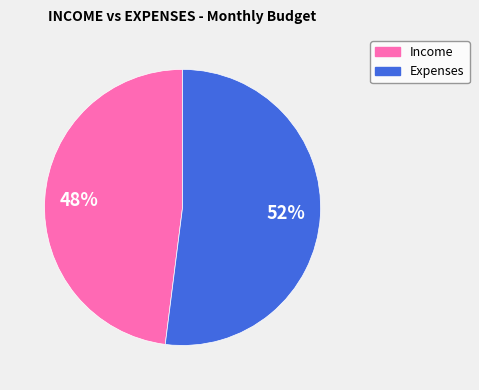

Rank the categories by value from highest to lowest.

Expenses, Income